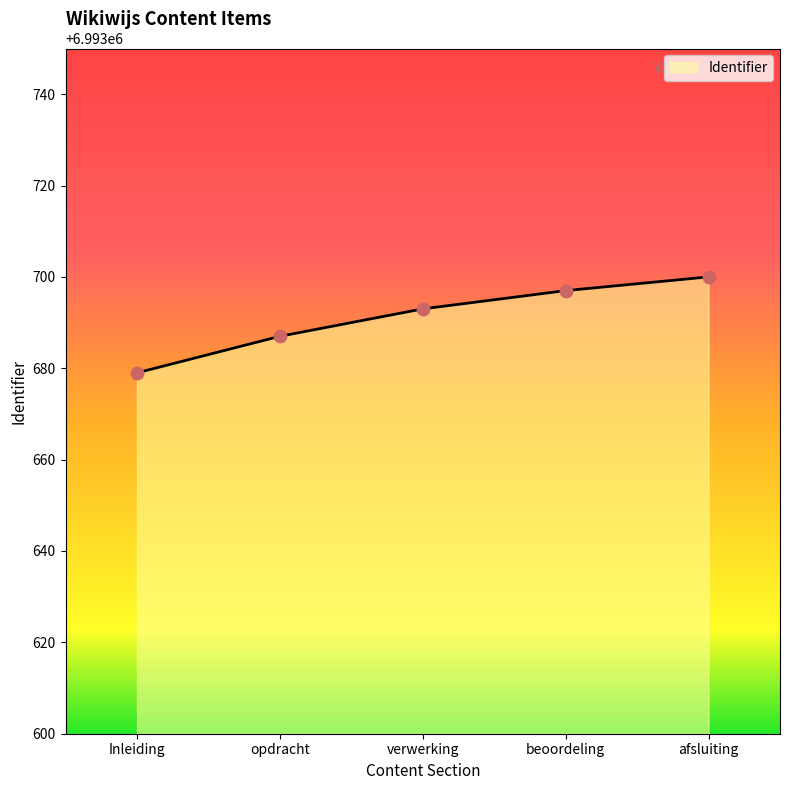

What is the change in value from verwerking to beoordeling?

+4